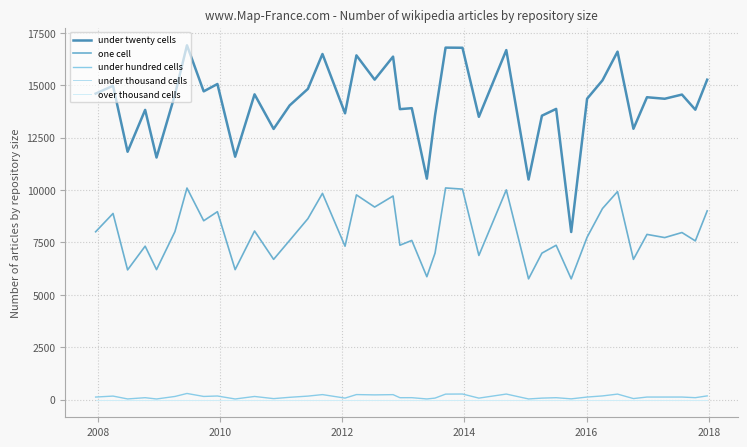

What is the sum of all one cell values?

319592